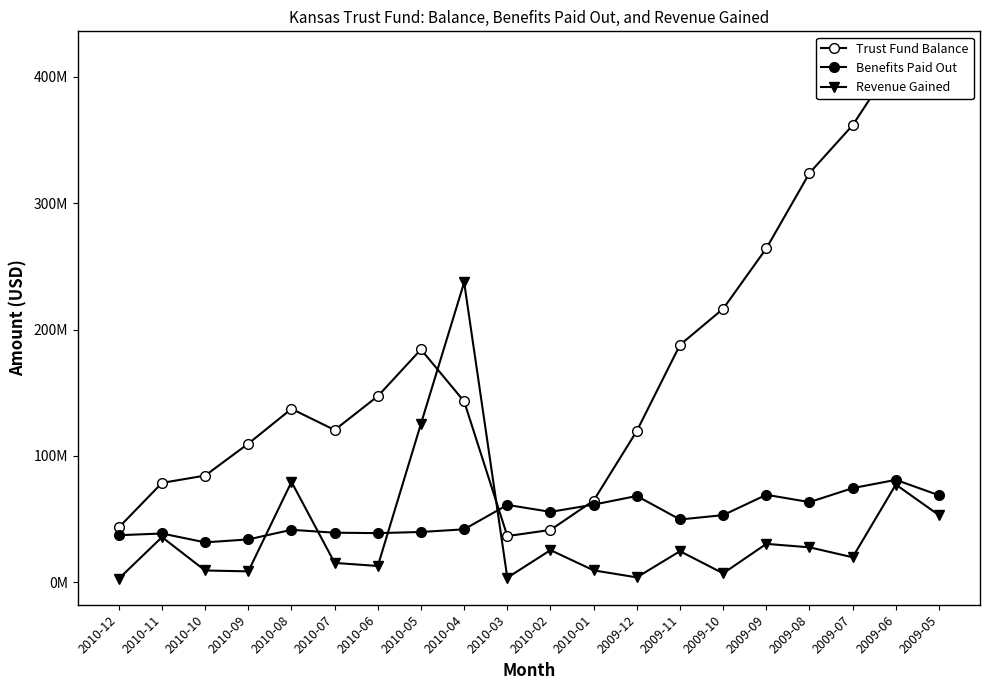

Reading right to left, list all the values displayed in this chart.

Trust Fund Balance: 415235639.0	413719675.2	361599971.0	323745782.0	264155013.2	216414984.2	187837082.0	119794307.5	64703439.0	41506151.2	36617191.1	143142556.9	184235439.0	147281486.9	120527239.0	137251239.0	109745486.4	84482139.0	78693146.4	43443500.2
Benefits Paid Out: 68913526.0	81090336.0	74555764.0	63502741.0	69288187.0	53206541.0	49744487.0	68355196.0	61508501.0	55784608.0	61296759.0	41976654.0	39871617.0	38973065.0	39289219.0	41602302.0	33997797.0	31656564.0	38683557.0	37303898.0
Revenue Gained: 53137978.5	77382734.9	19866338.8	27739373.7	30462401.5	7140437.4	24684475.6	3966603.1	9515580.0	25534174.8	3686955.1	237307605.3	125538090.1	12985715.6	15406392.5	79481608.3	8719620.7	9405931.6	35803509.2	2938500.9